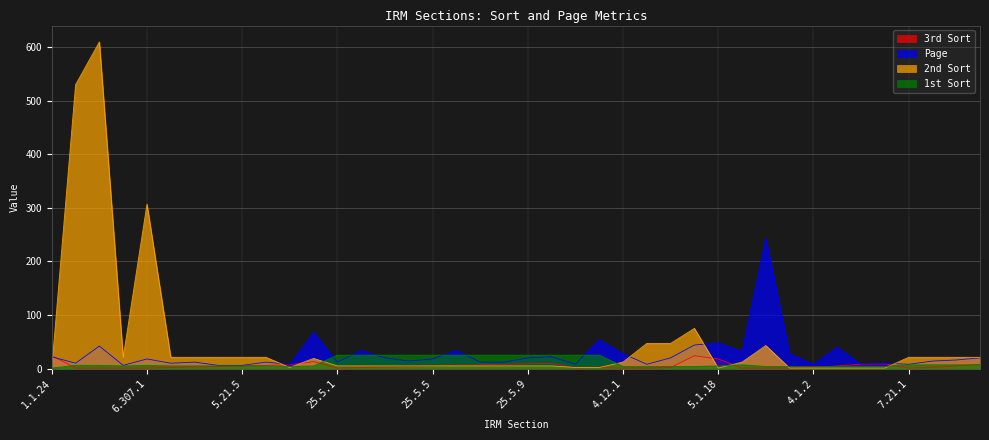

How many data points in 2nd Sort are less than 12?

20